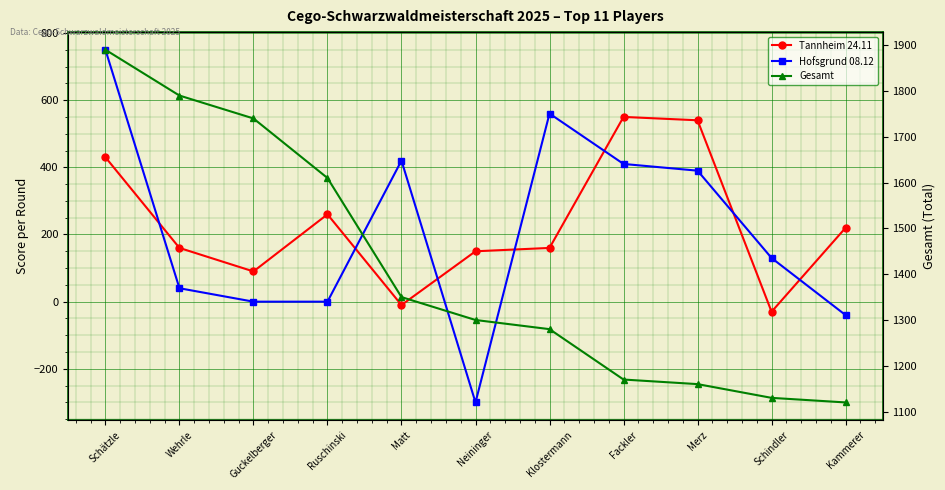

At how many categories does at least one series exceed 1628?

3